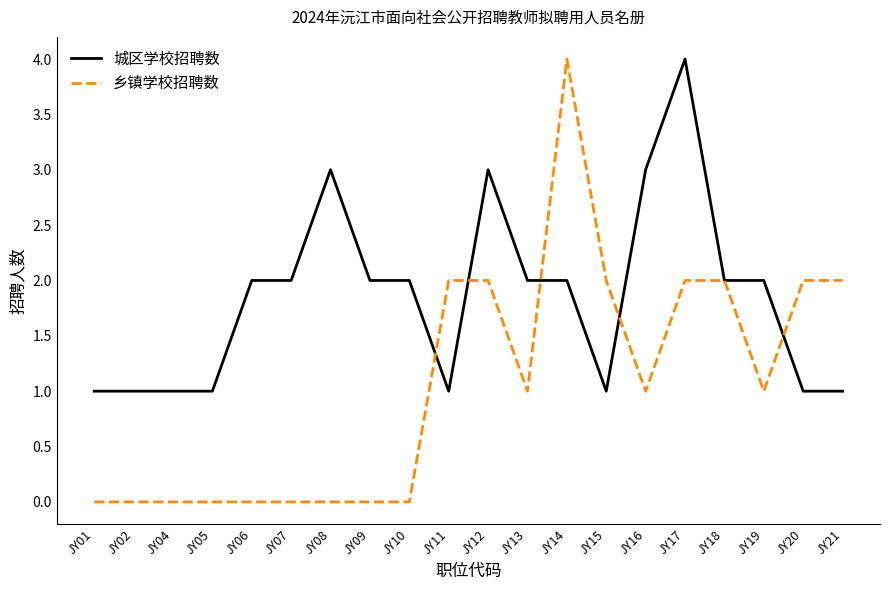

How many lines are shown in the chart?

2